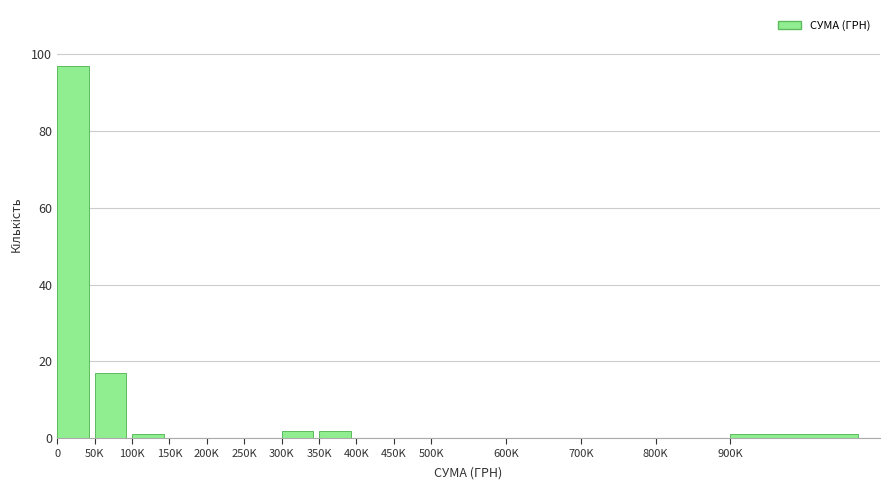

Reading left to right, extract all data points from this chart.

0=97	50K=17	100K=1	150K=0	200K=0	250K=0	300K=2	350K=2	400K=0	450K=0	500K=0	600K=0	700K=0	800K=0	900K=1